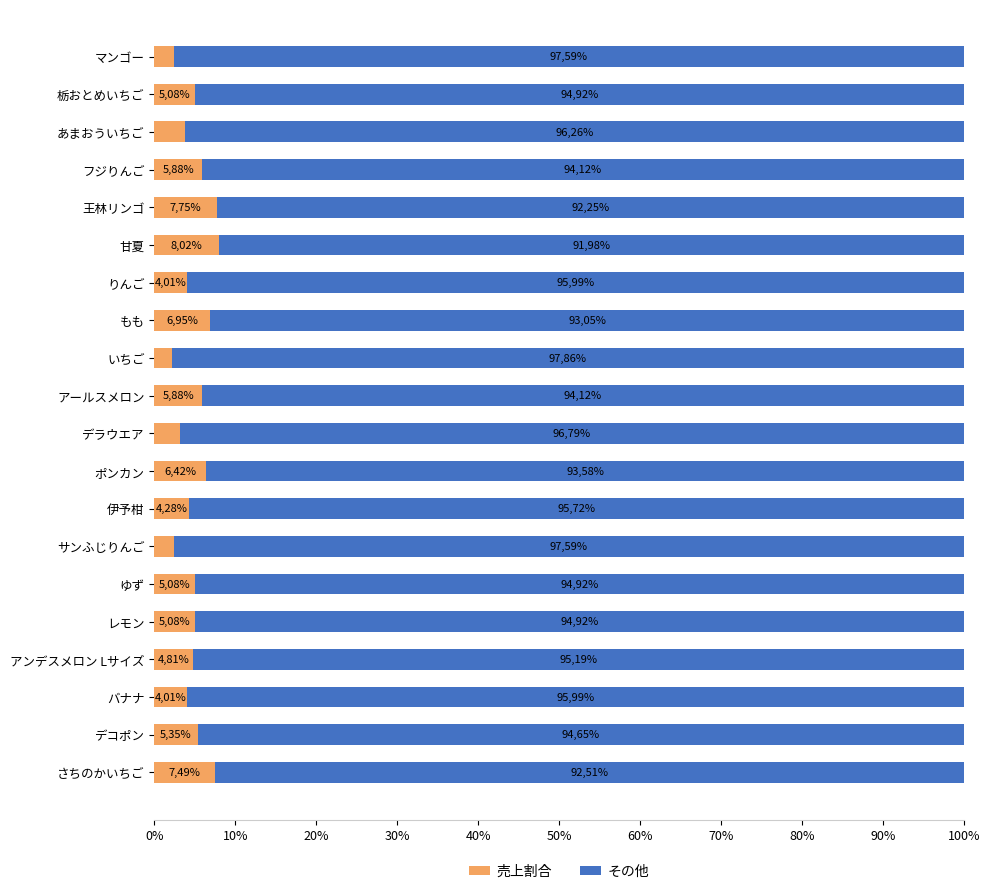

What are all the series names shown in the legend?

売上割合, その他